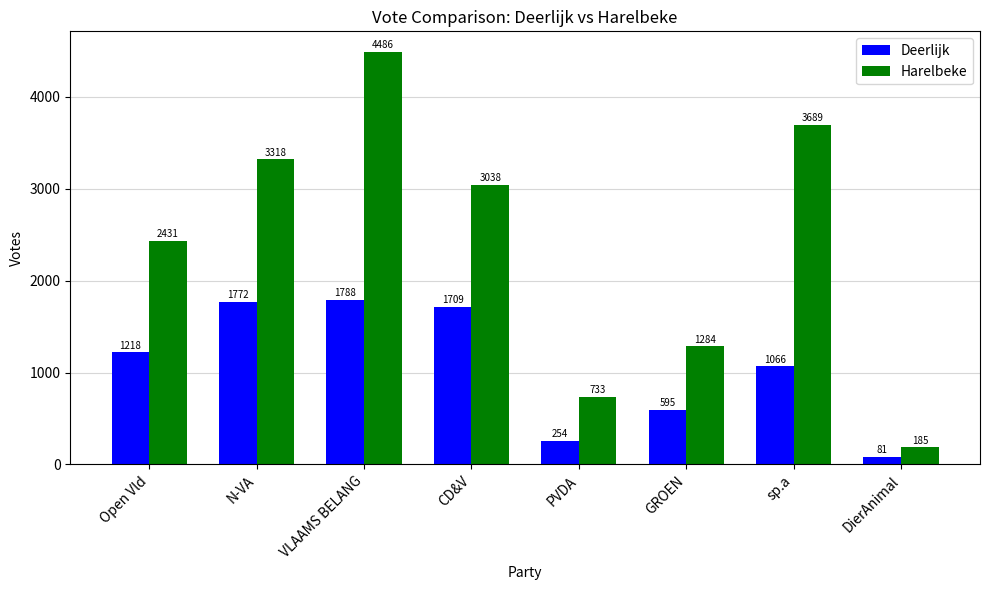

How many series are shown in this chart?

2